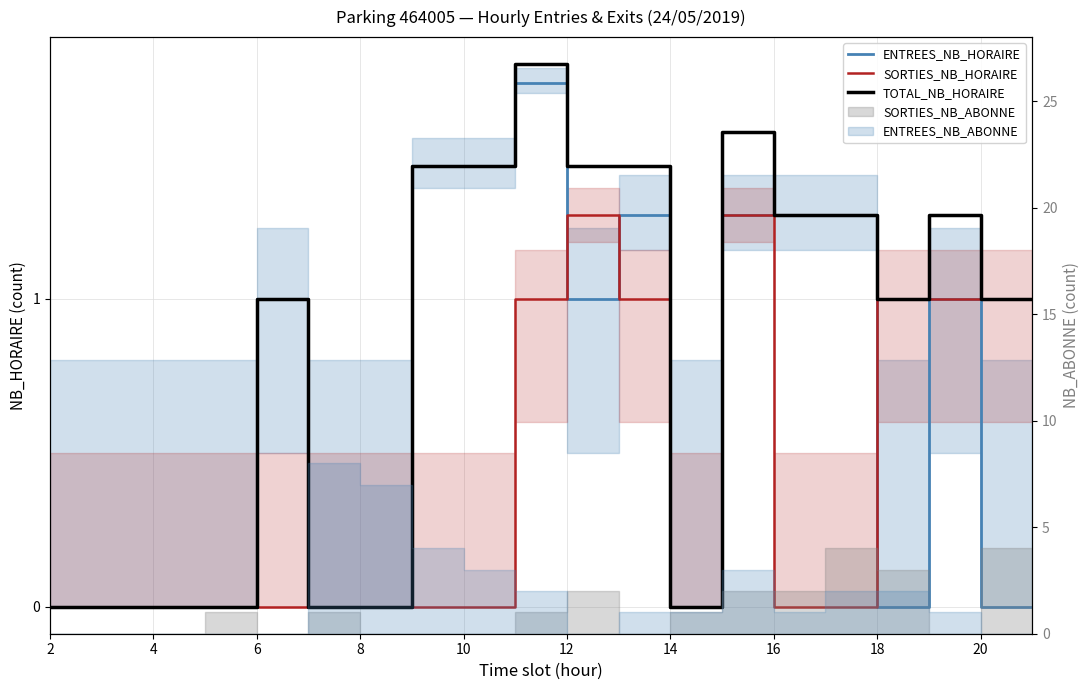

How many data points in ENTREES_NB_HORAIRE are less than 1?

10